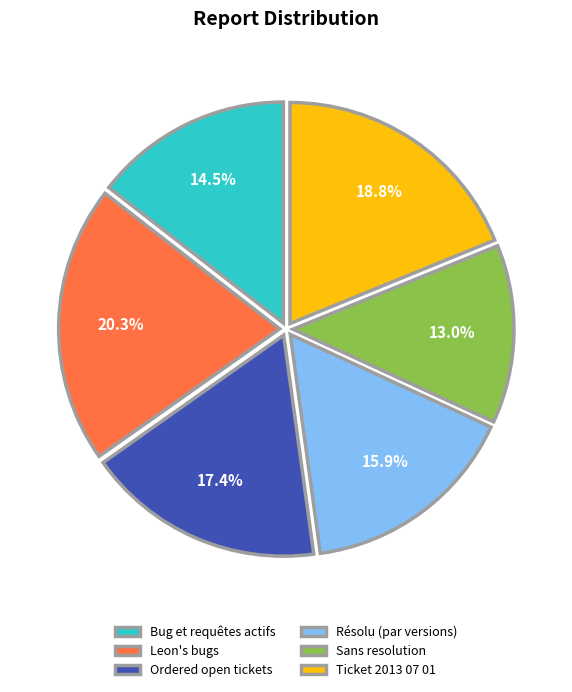

Does Bug et requêtes actifs represent more than half of the total?

No